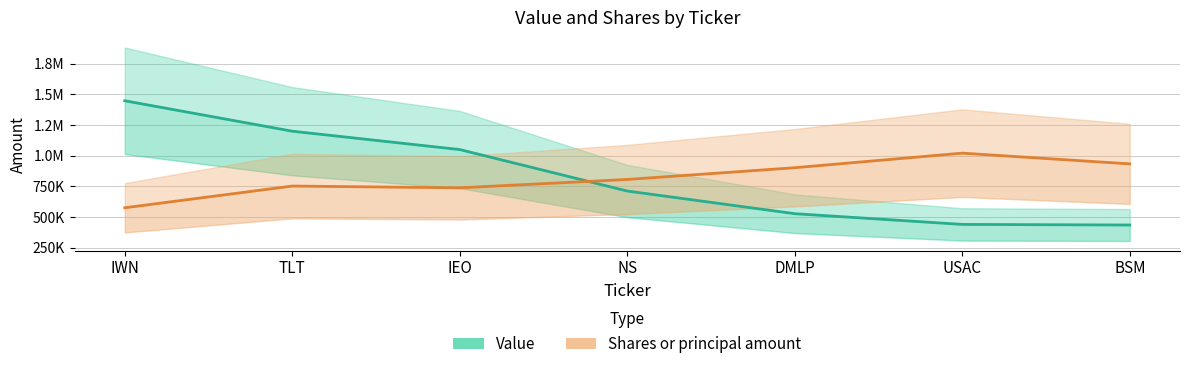

What is the highest value of the Value series?

1447758.0